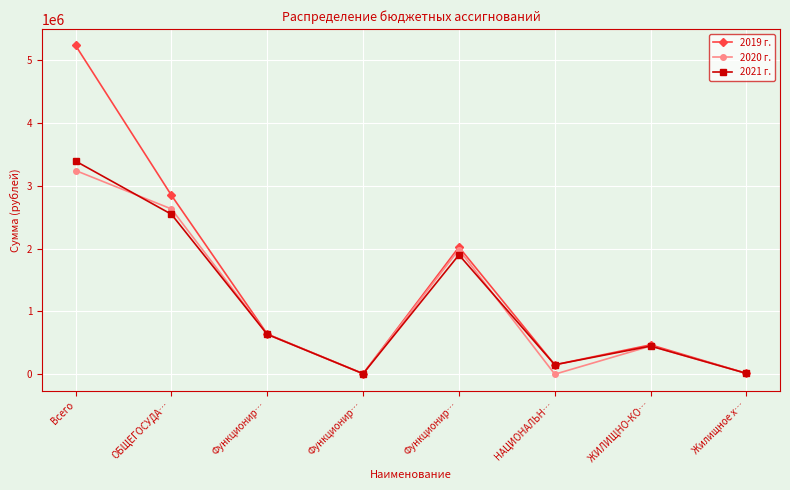

Count the number of categories in the chart.

8